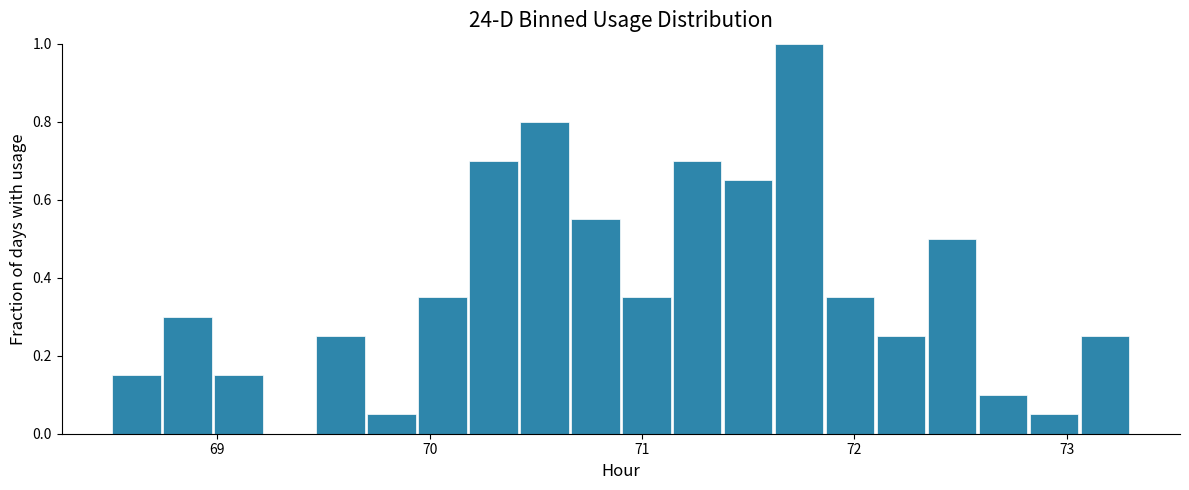

Around what value on the x-axis is the tallest bar? Give the approximate position of its centre, as read against the axis.

71.7